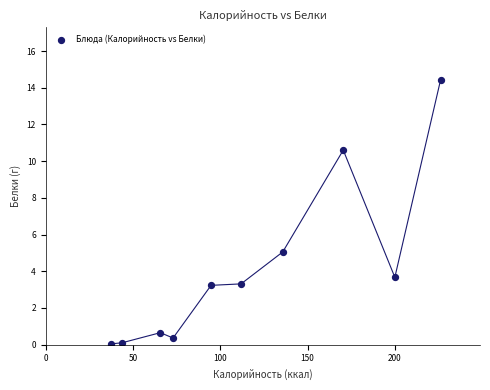

What is the range of X values (max minus min)?

188.7